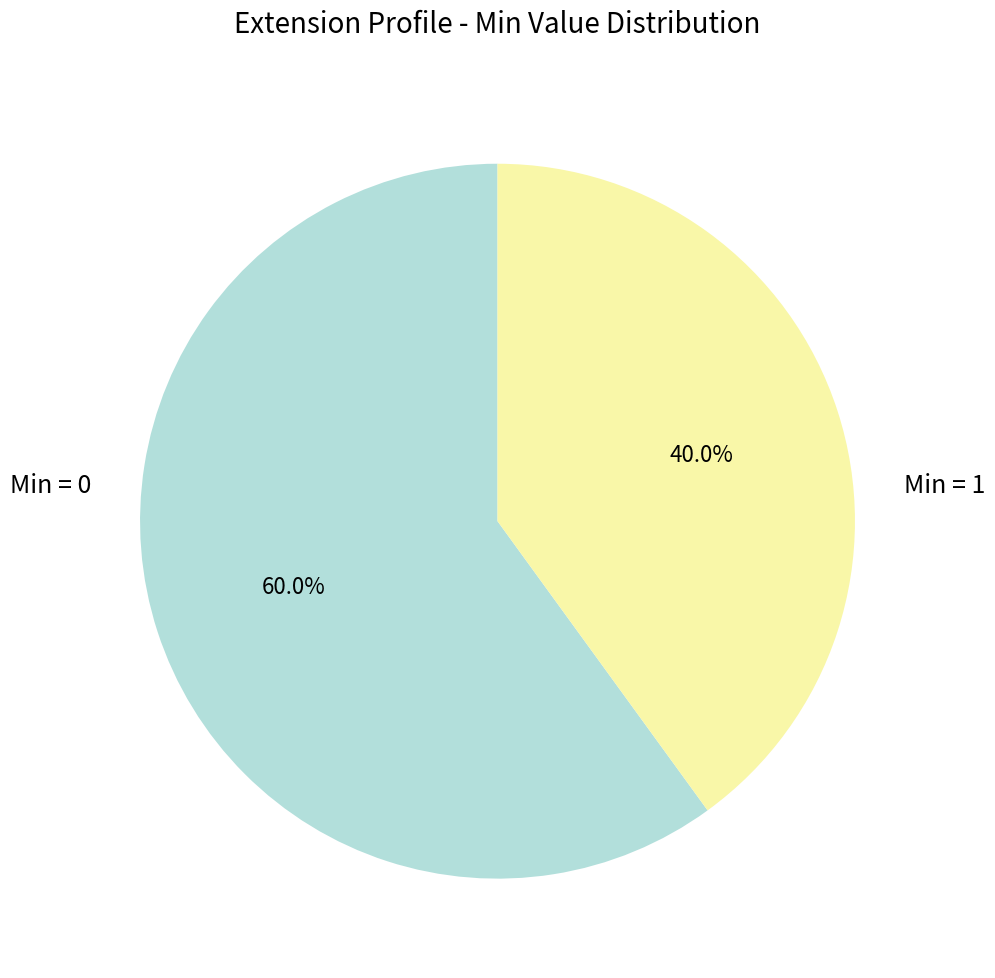

Approximately how many times larger is the value at Min = 1 compared to Min = 0?

0.7